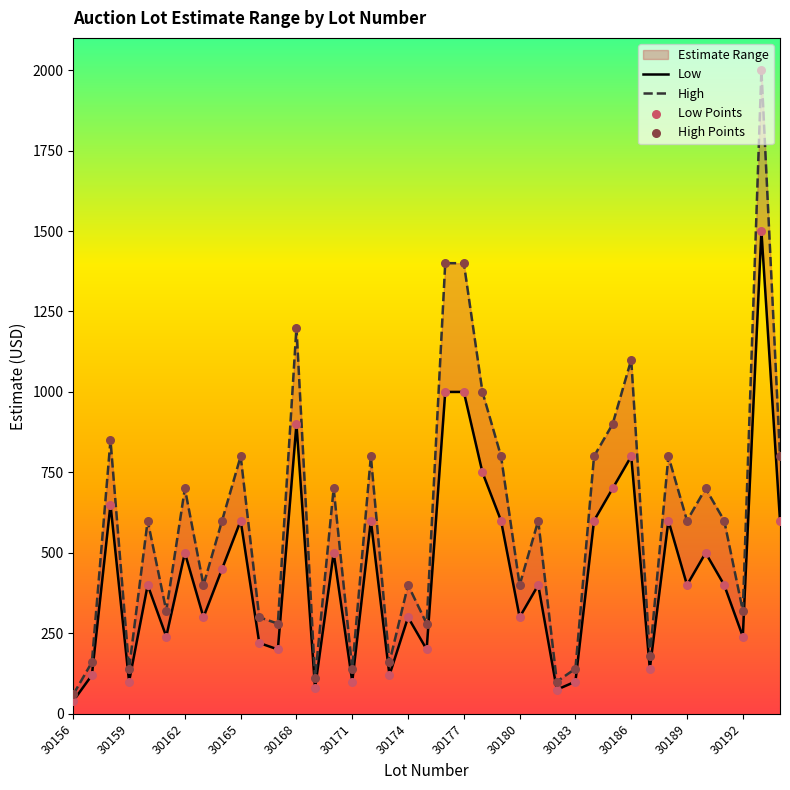

What is the total value across all series at 19?

960